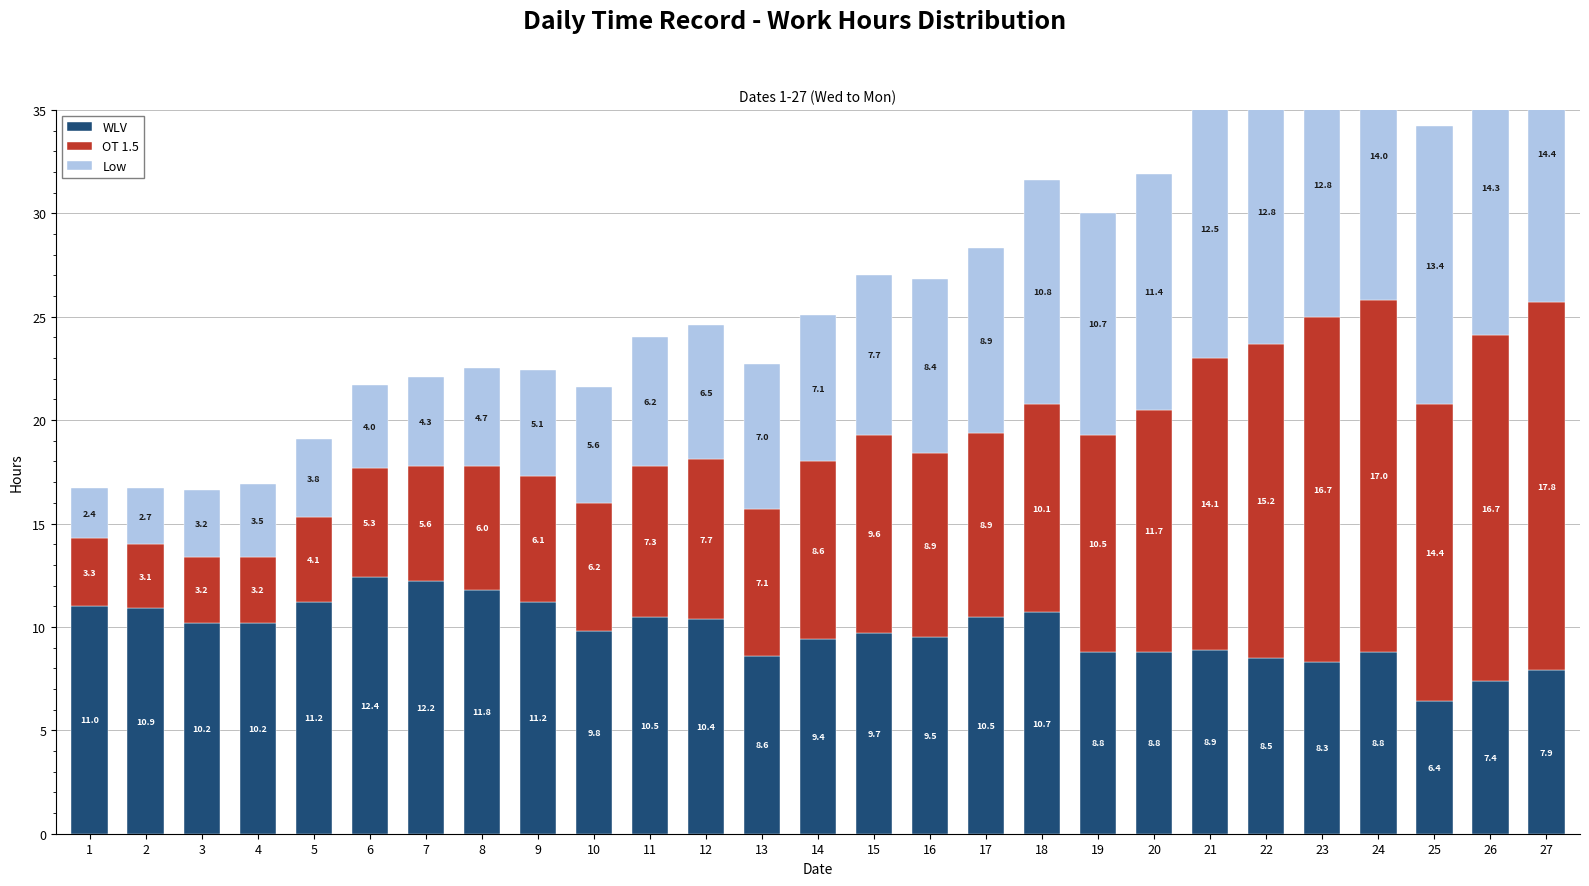

Where does the OT 1.5 series first go above 8?

14